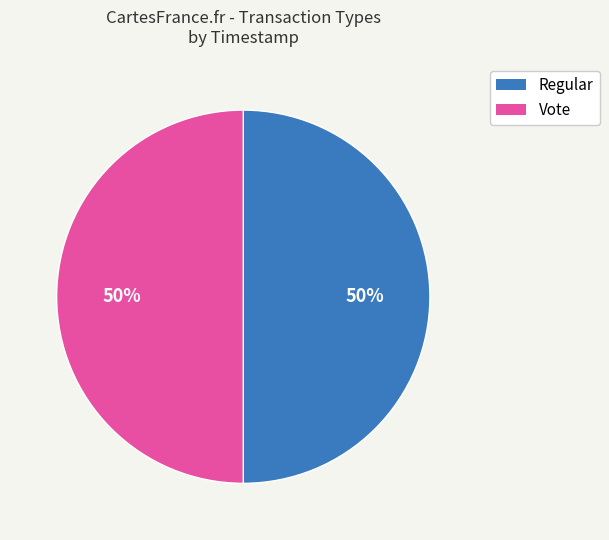

Combined, do Vote and Regular account for over 50%?

Yes